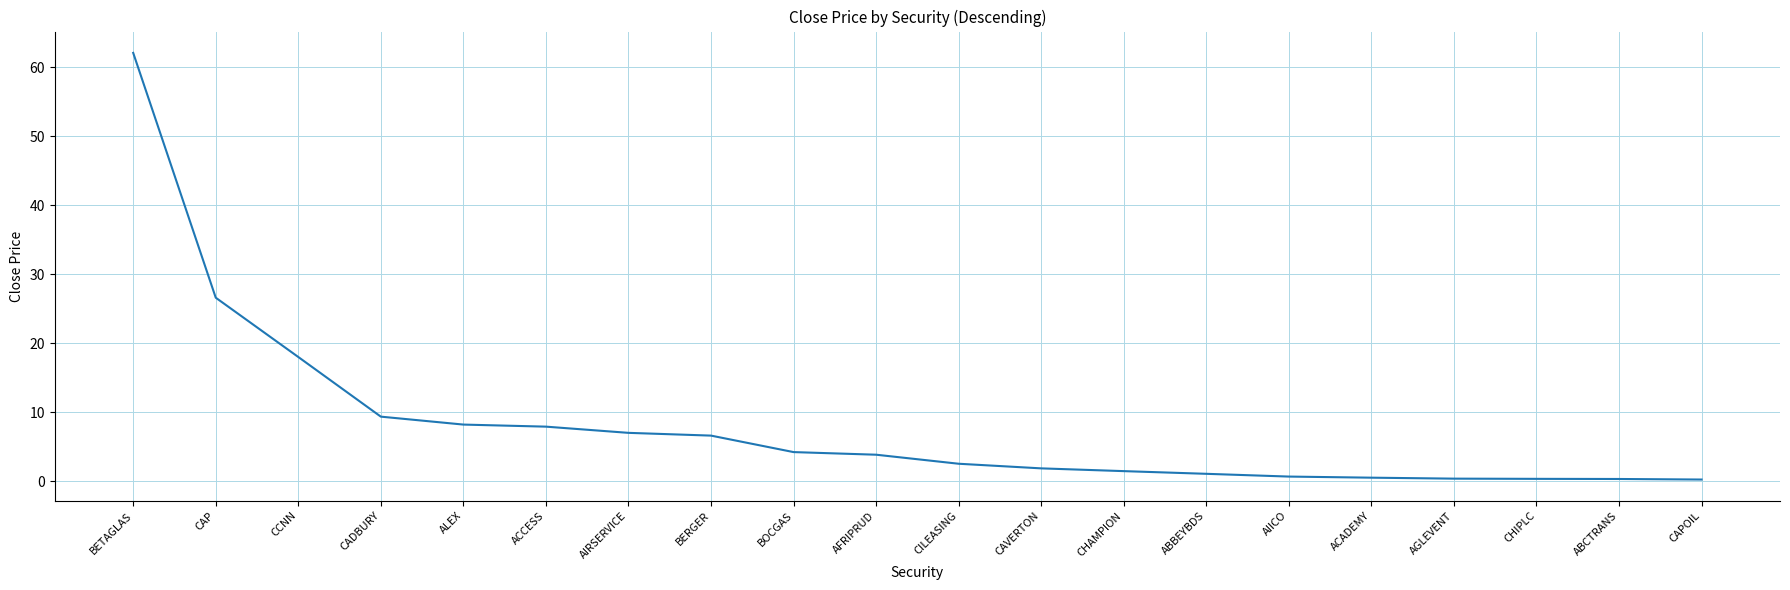

Where does the data first go above 3?

BETAGLAS